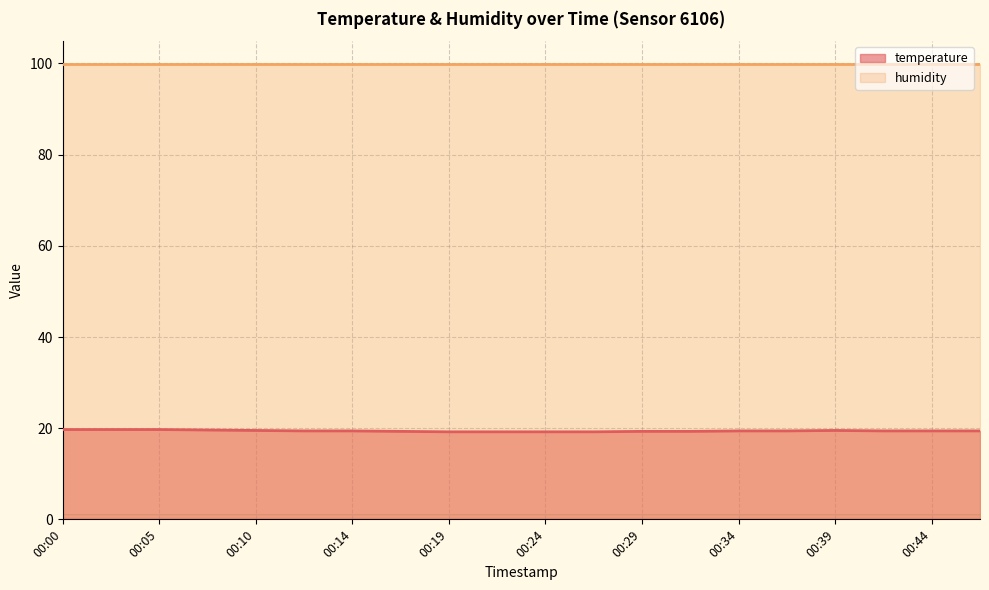

Rank the categories by value from lowest to highest.

00:19, 00:22, 00:24, 00:27, 00:17, 00:29, 00:32, 00:12, 00:14, 00:34, 00:37, 00:42, 00:44, 00:46, 00:10, 00:39, 00:07, 00:00, 00:02, 00:05